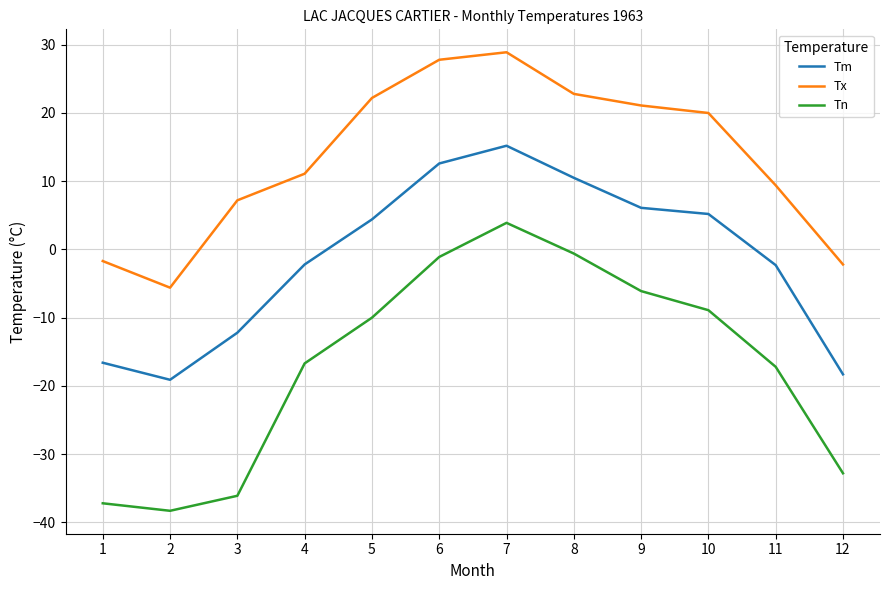

What is the difference between the highest and lowest values at 3?

43.3